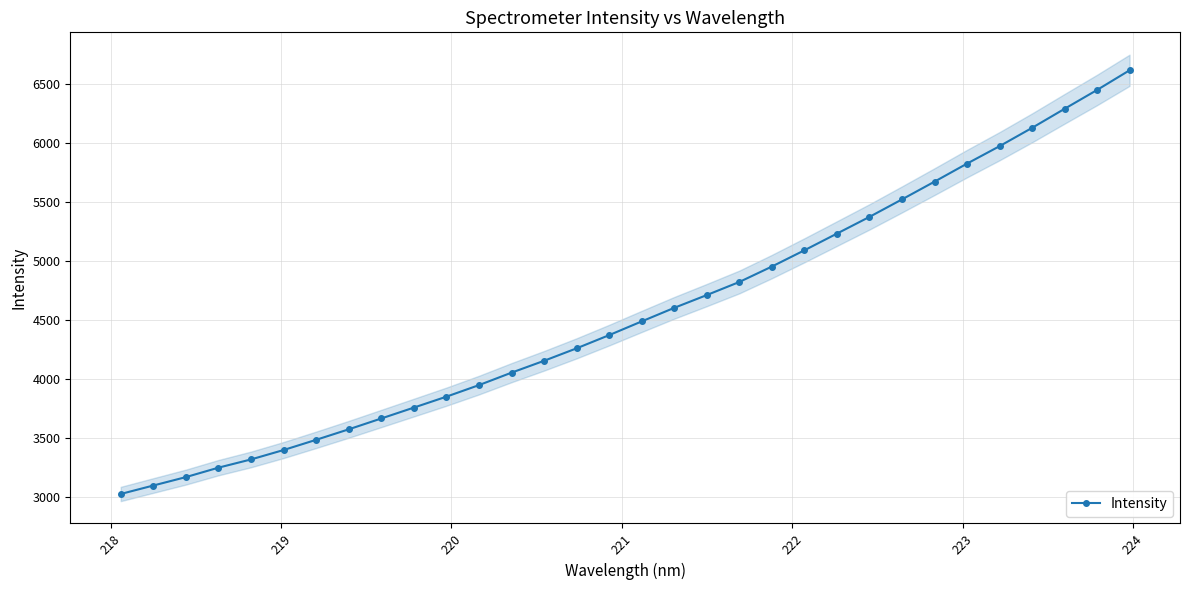

How many lines are shown in the chart?

1